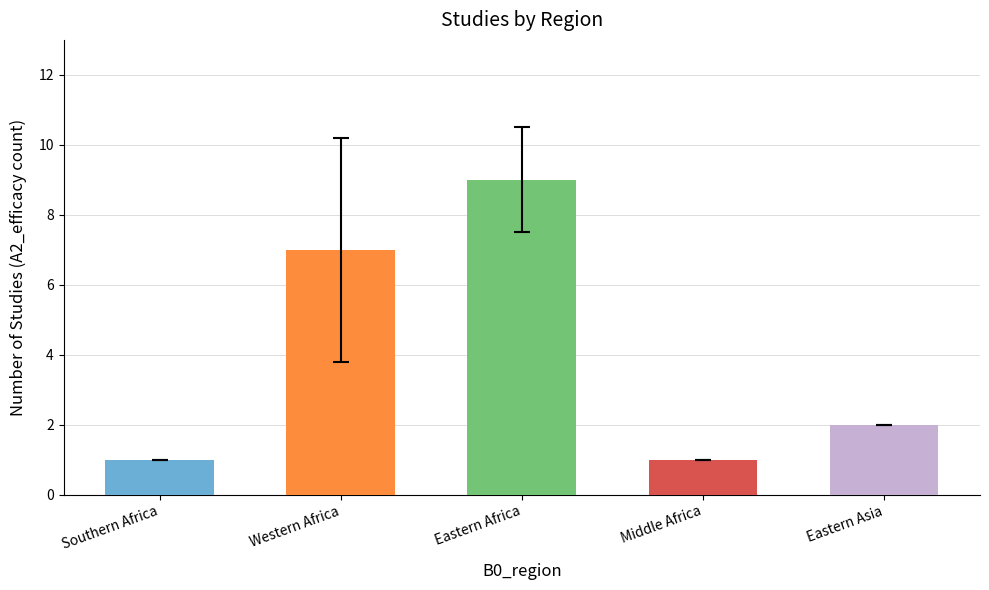

Does the chart contain stacked bars?

No